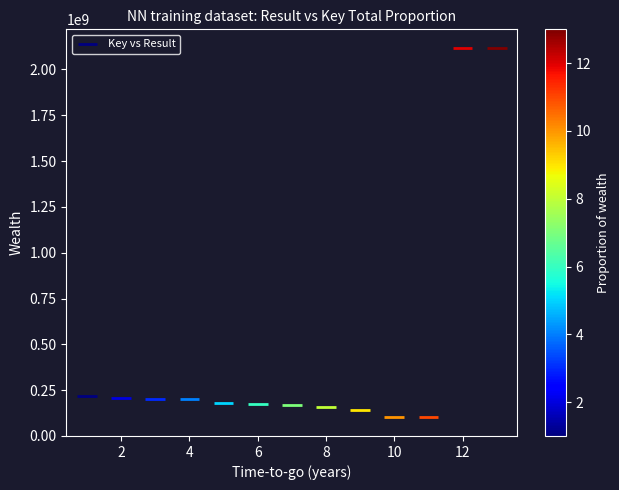

What is the range of Y values (max minus min)?

2017674895